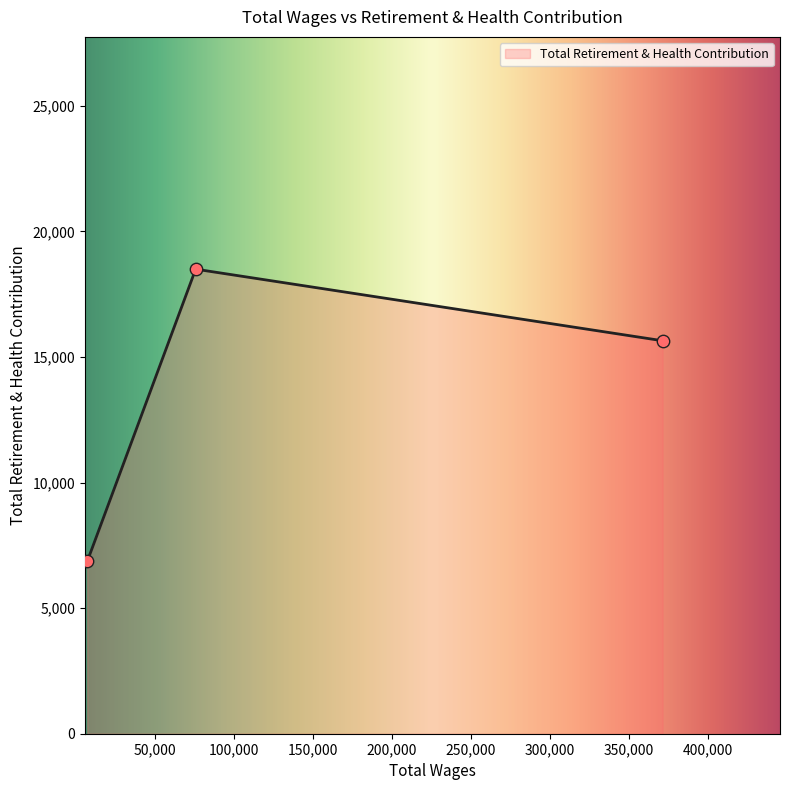

Between 7389.0 and 75940.0, which is larger?

75940.0